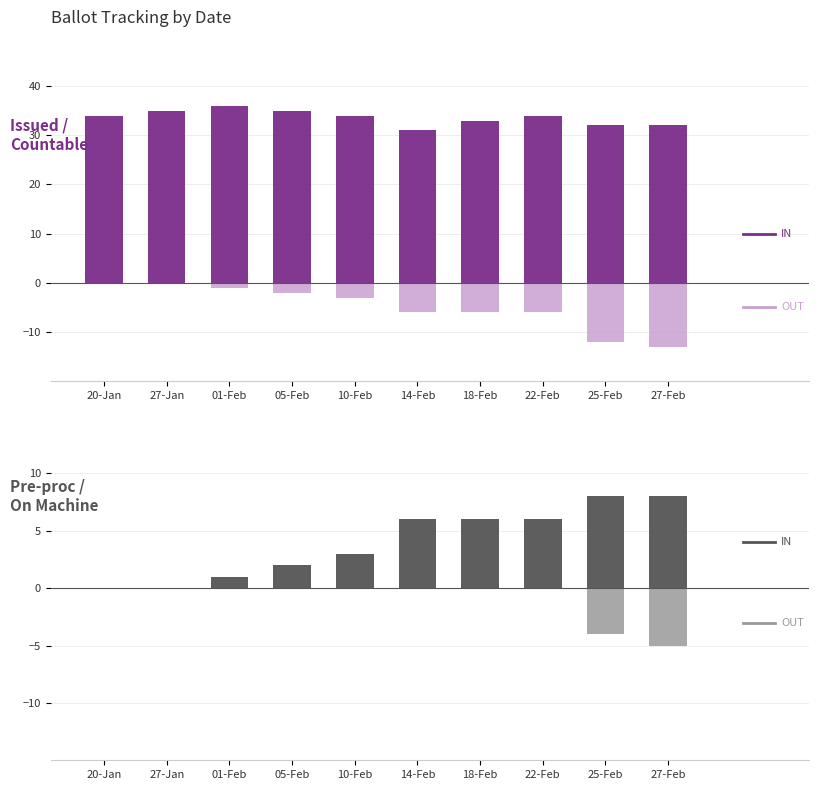

How many data points in PRE_PROCESSED are above 6?

2